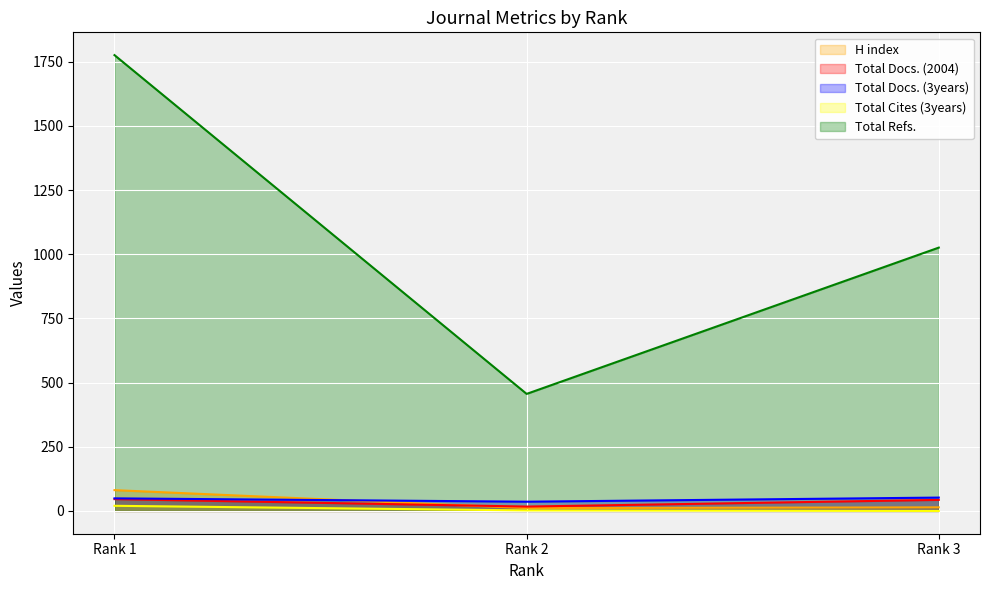

How many lines are shown in the chart?

5